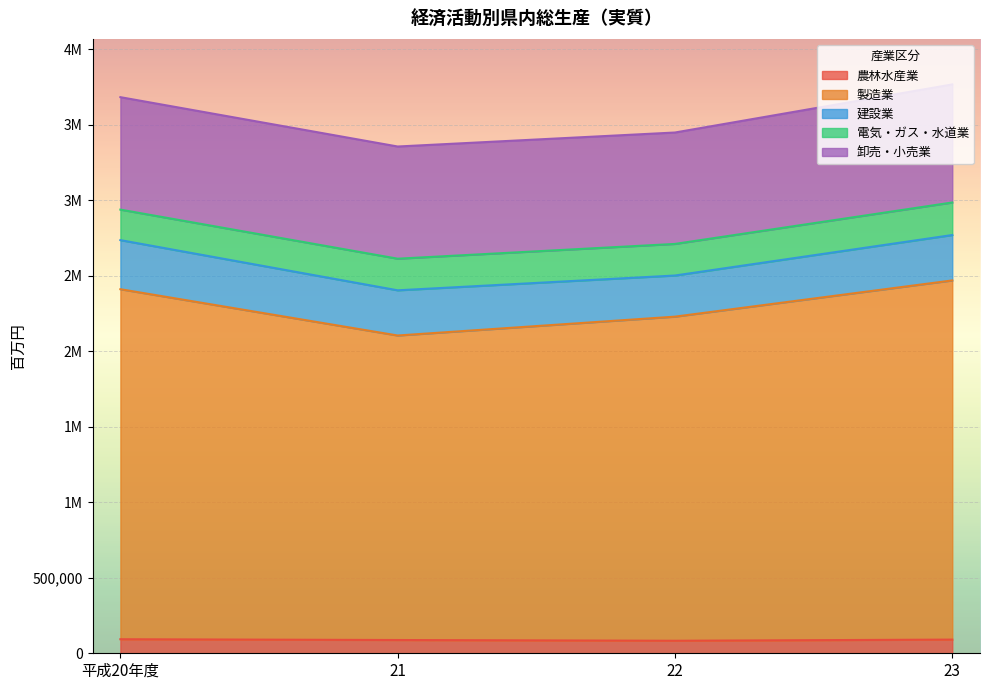

True or false: 電気・ガス・水道業 has a value of 209302 at 21.

True